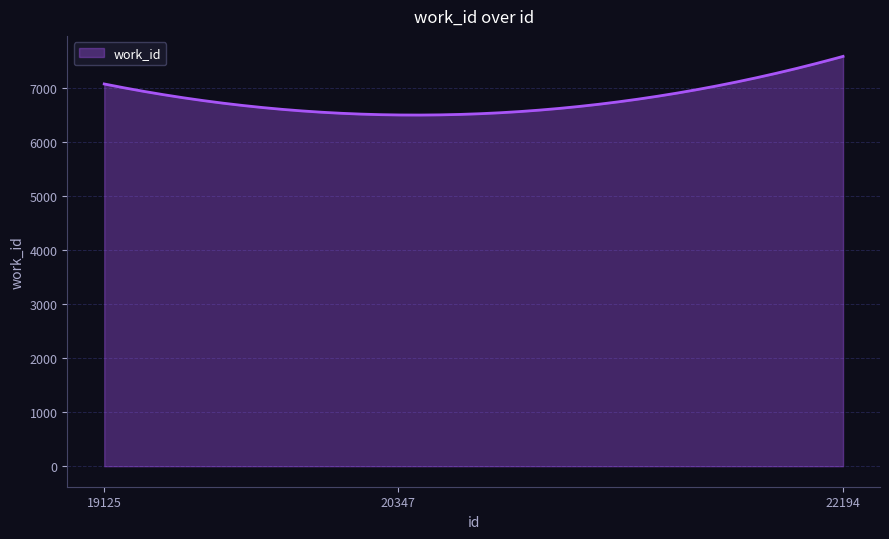

Does the chart display data point markers on the line(s)?

No